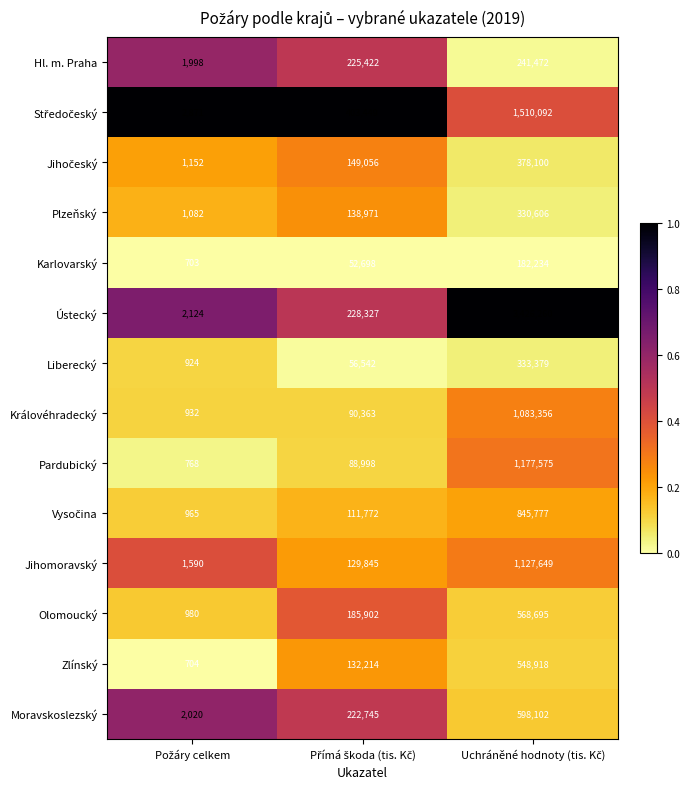

Which series has the largest total across all categories?

Ústecký